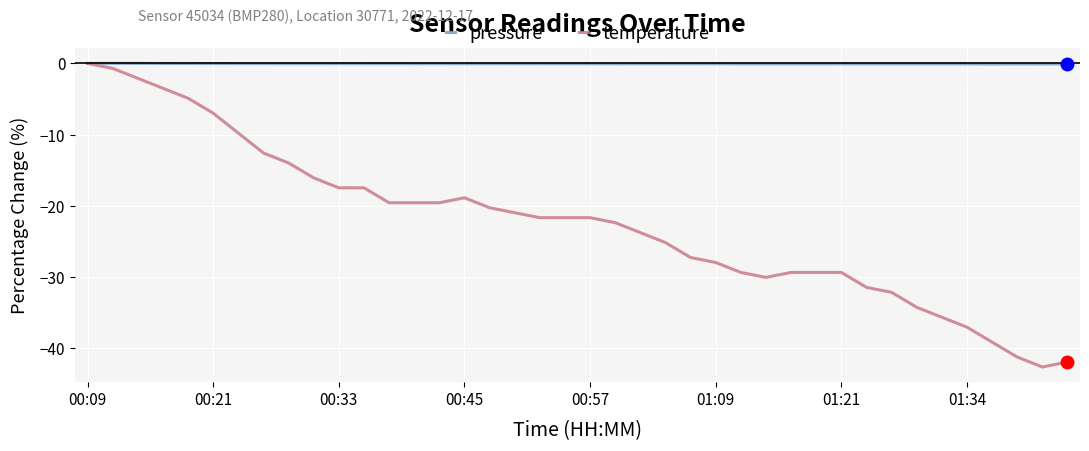

Which series has the largest range (max minus min)?

temperature